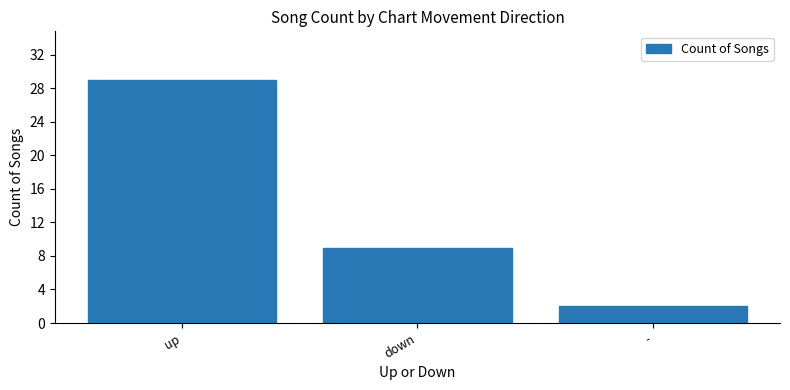

How many bars are there in total?

3